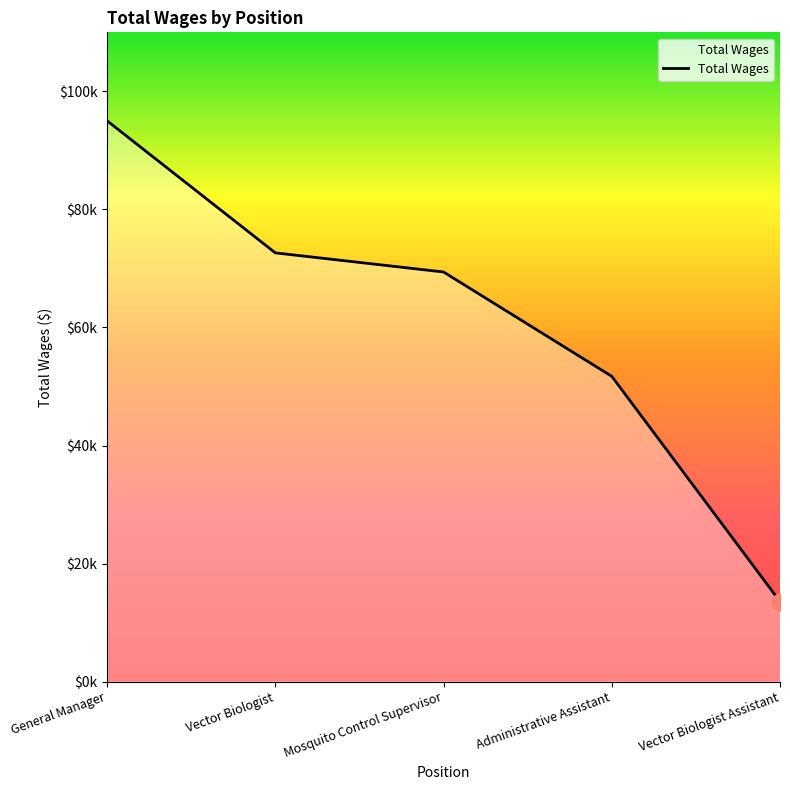

Does the chart display data point markers on the line(s)?

No